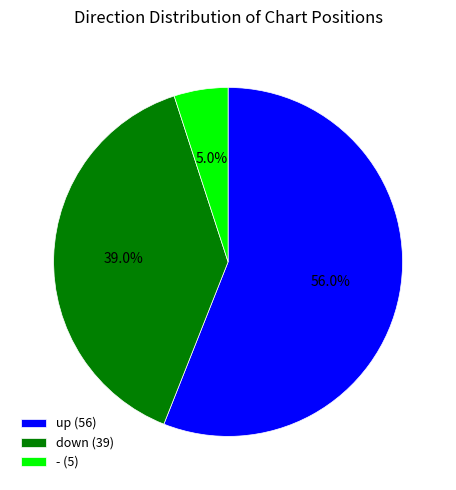

How many slices are in this pie chart?

3